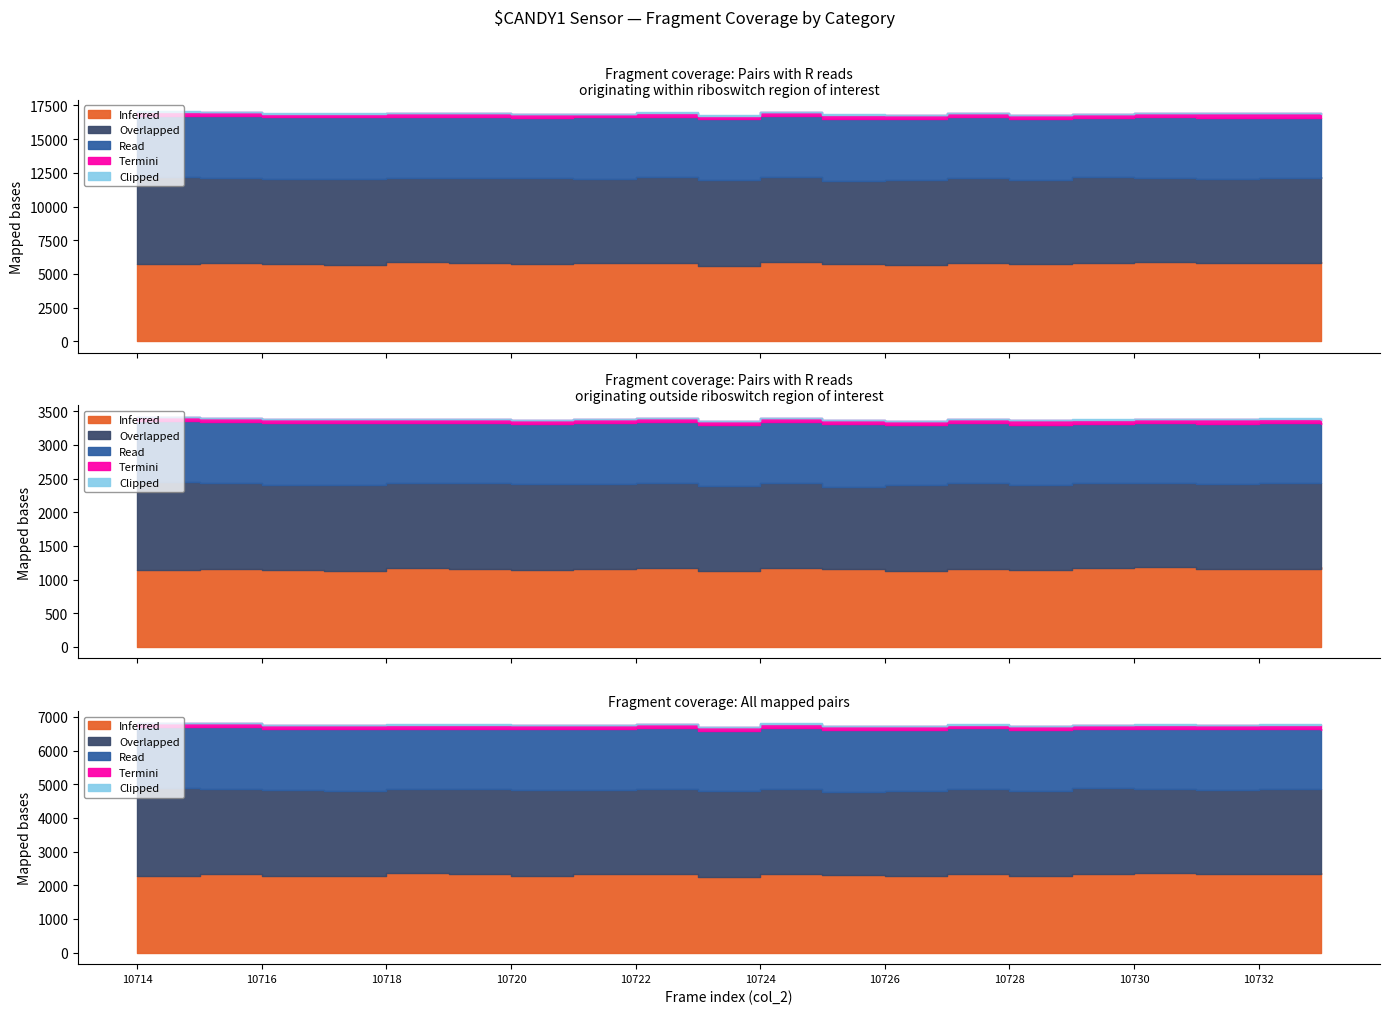

The value of Read at 10721 is 1819. True or false?

False